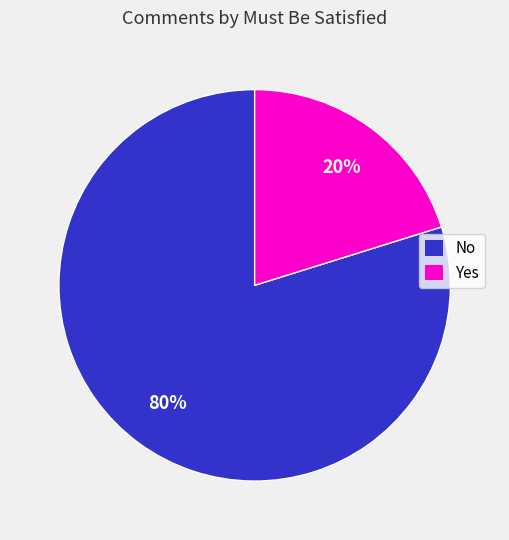

To the nearest percent, what portion does Yes represent?

20%